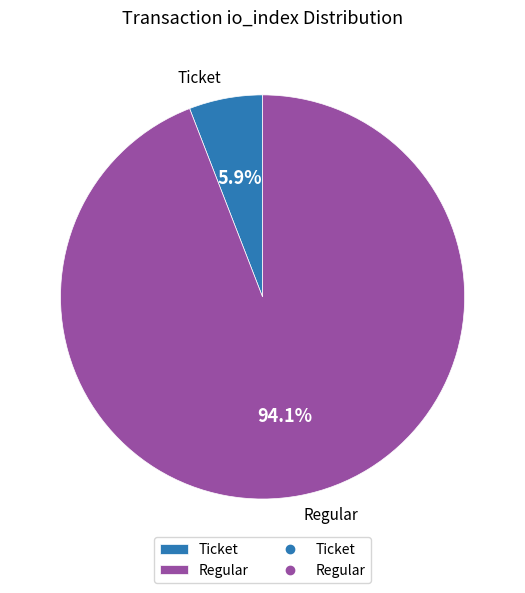

What portion of the pie excludes Ticket?

94.1%